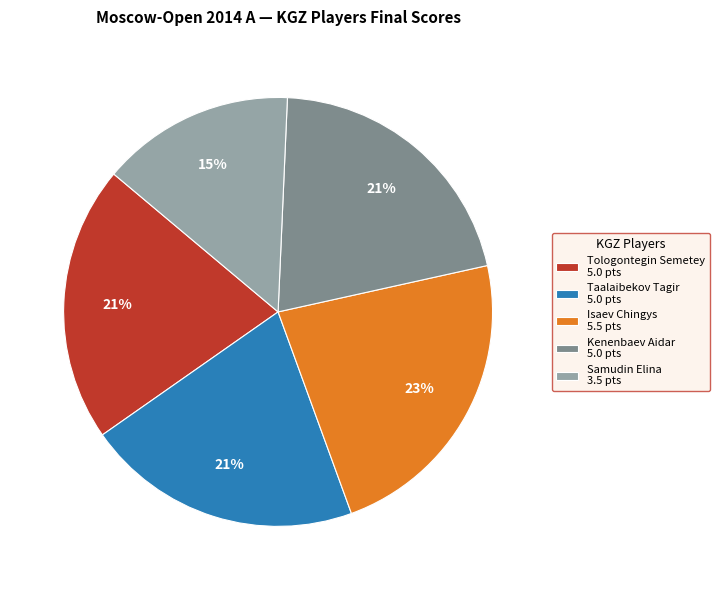

Approximately how many times larger is the value at Kenenbaev Aidar compared to Isaev Chingys?

0.9